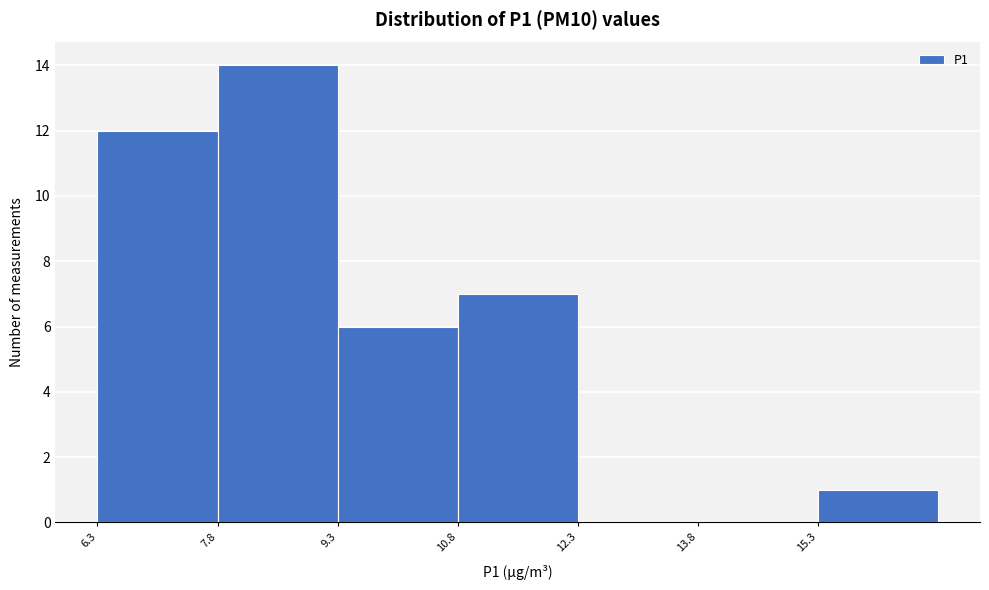

Reading left to right, transcribe this chart: for each bar, give the range it covers on the x-axis and its height. Neither the bar edges nor the heights are printed on the chart, so give them approximately, as read against the axes.

6.3 to 7.8: 12
7.8 to 9.3: 14
9.3 to 10.8: 6
10.8 to 12.3: 7
12.3 to 13.8: 0
13.8 to 15.3: 0
15.3 to 16.8: 1